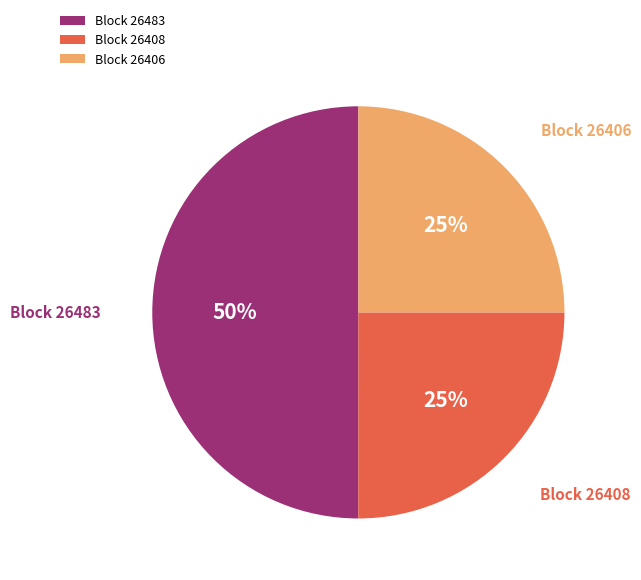

To the nearest percent, what is the difference between the largest and smallest slice percentages?

25%